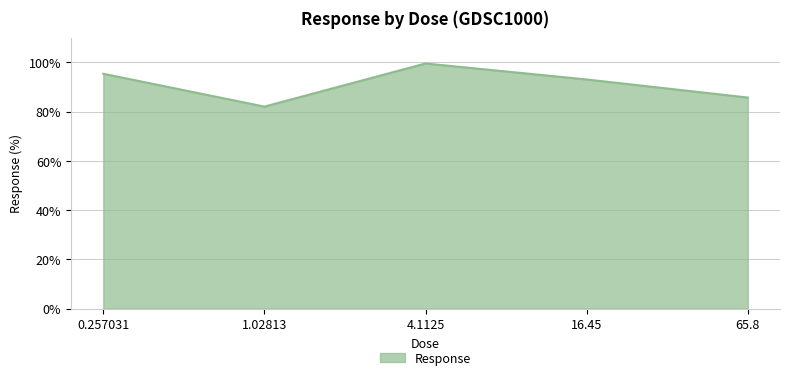

How many lines are shown in the chart?

1